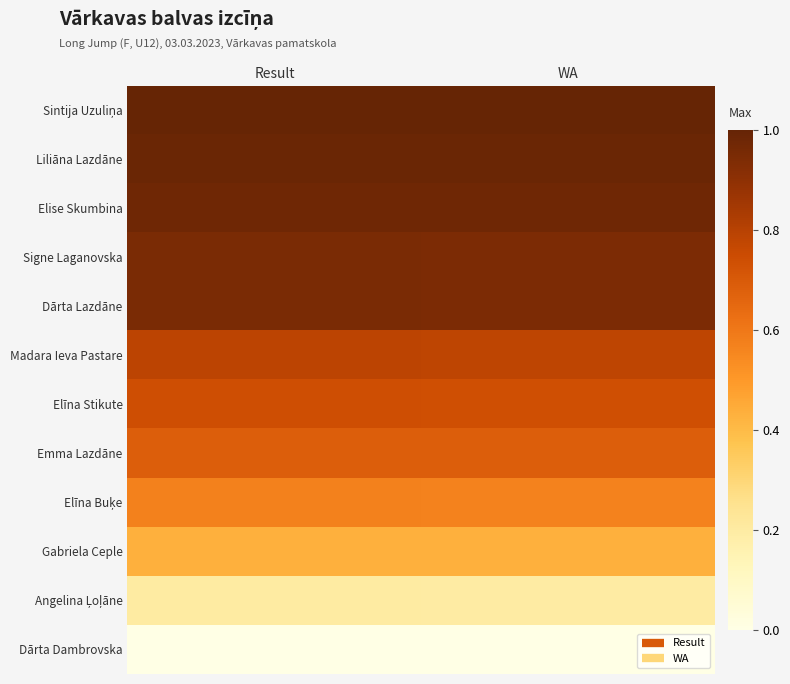

List the series in order of their peak value, highest first.

Sintija Uzuliņa, Liliāna Lazdāne, Elise Skumbina, Signe Laganovska, Dārta Lazdāne, Madara Ieva Pastare, Elīna Stikute, Emma Lazdāne, Elīna Buķe, Gabriela Ceple, Angelina Ļoļāne, Dārta Dambrovska